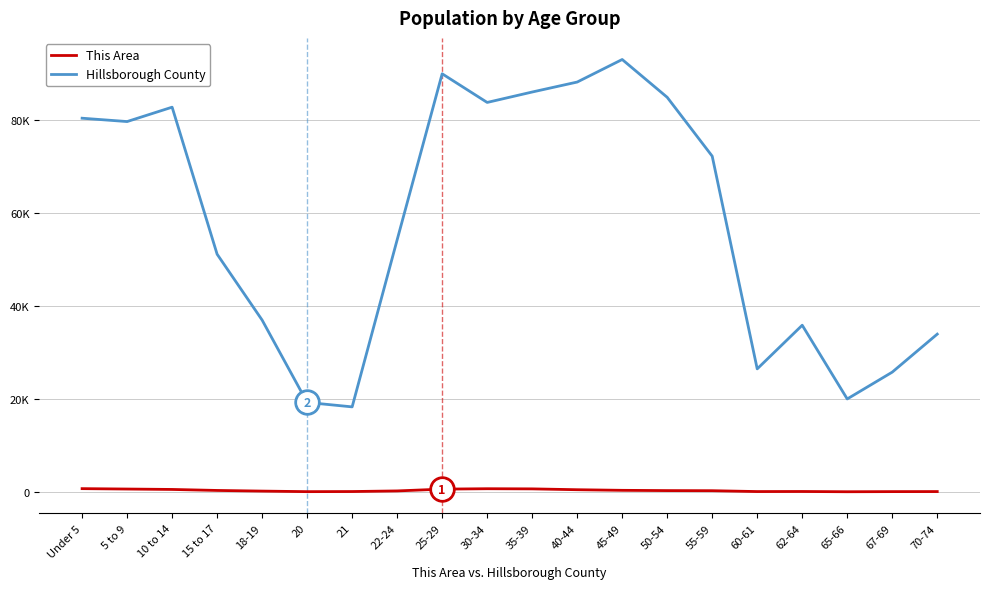

What are all the series names shown in the legend?

This Area, Hillsborough County